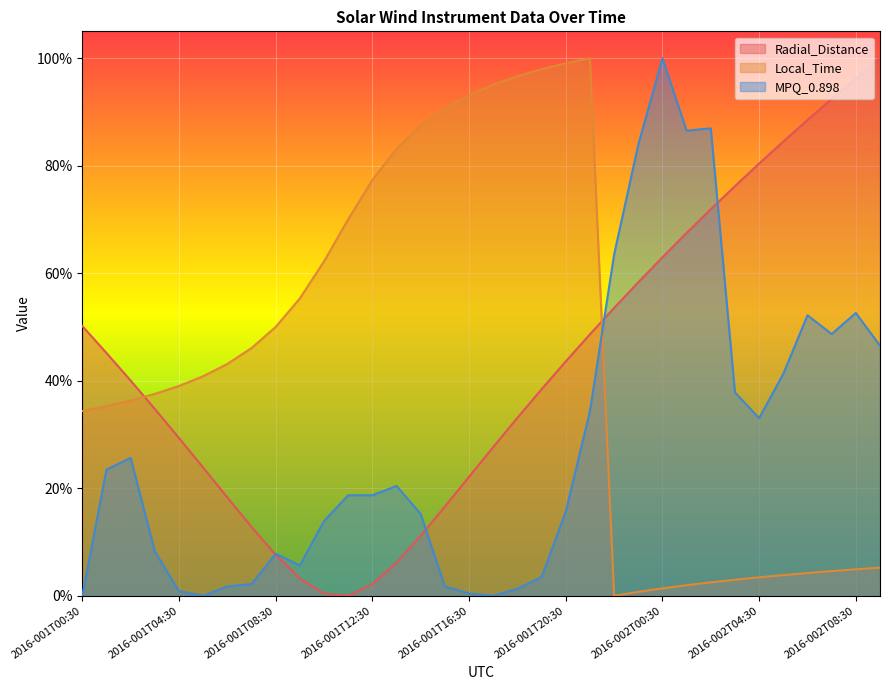

What are all the series names shown in the legend?

Radial_Distance, Local_Time, MPQ_0.898